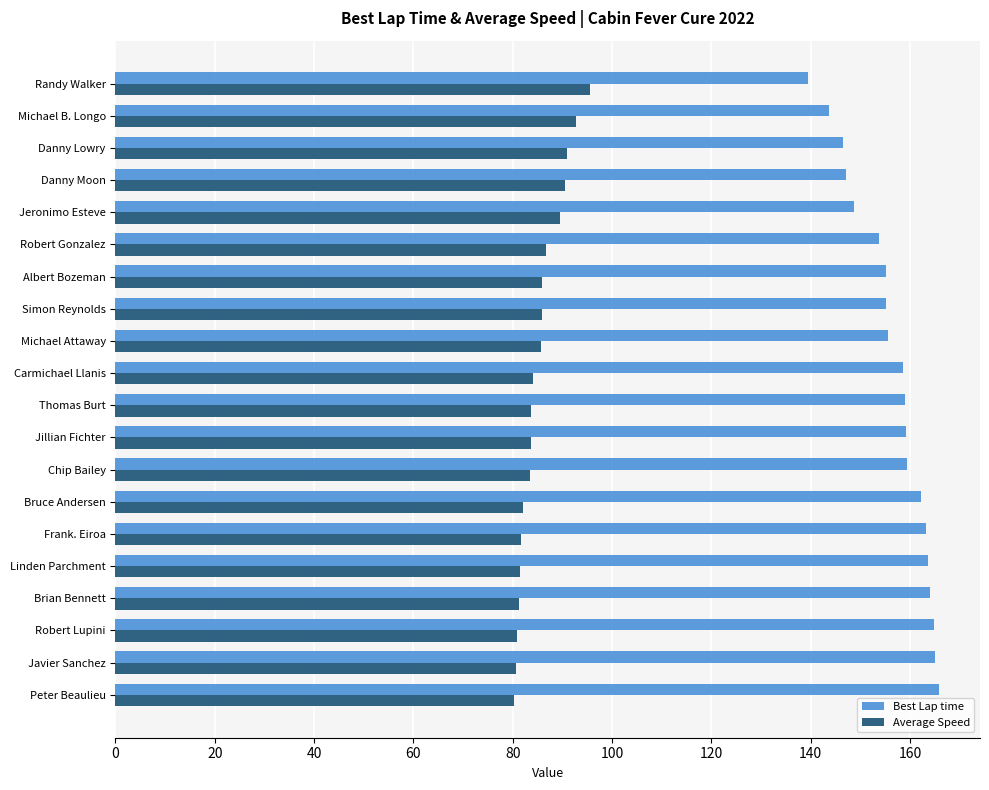

The value of Best Lap time at Thomas Burt is 220.9. True or false?

False